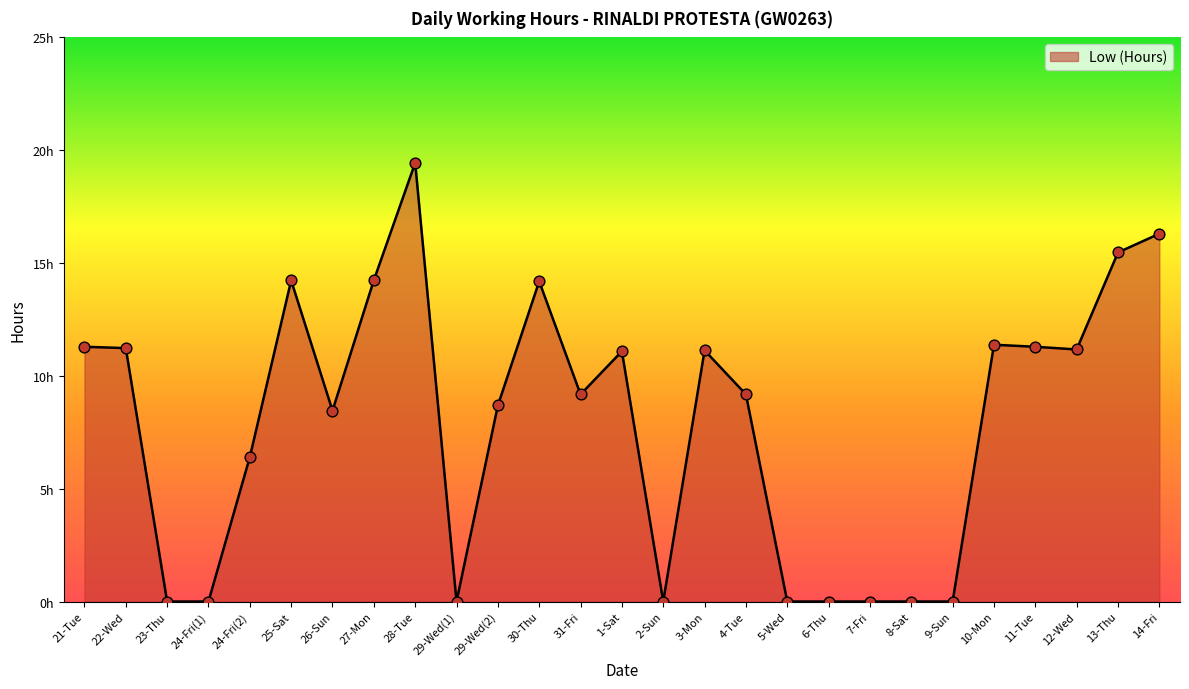

Which has a higher value, 21-Tue or 26-Sun?

21-Tue